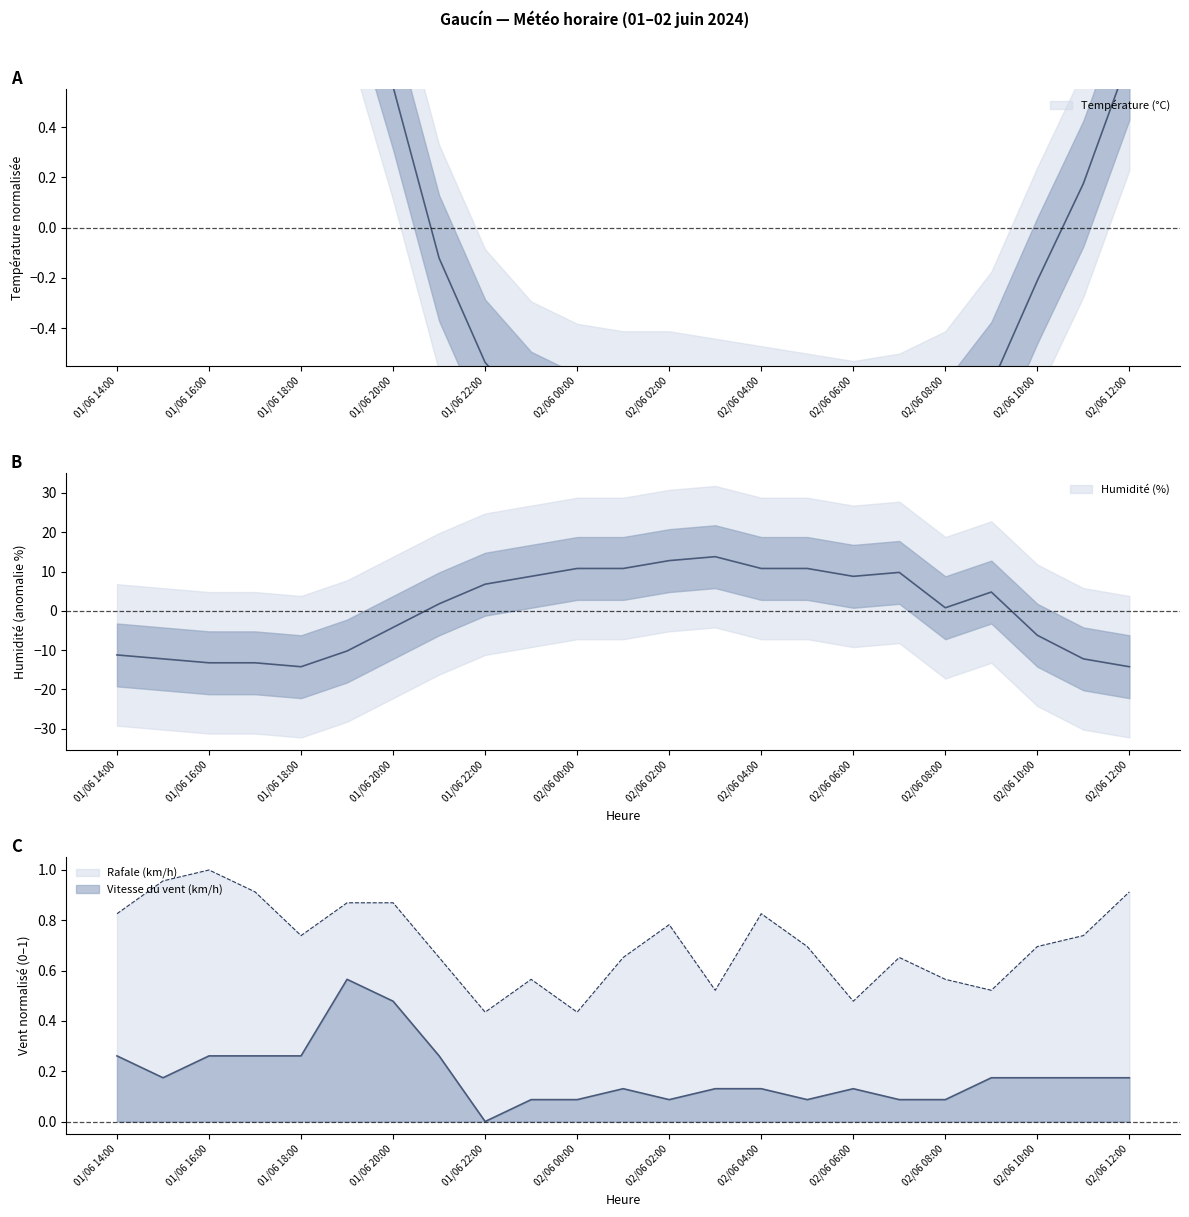

Reading left to right, transcribe all the data shown in this chart.

Température (°C): 1.3	1.4	1.6	1.6	1.8	1.2	0.6	-0.1	-0.5	-0.7	-0.8	-0.9	-0.9	-0.9	-0.9	-1.0	-1.0	-1.0	-0.9	-0.6	-0.2	0.2	0.7
Humidité (%): -11.2	-12.2	-13.2	-13.2	-14.2	-10.2	-4.2	1.8	6.8	8.8	10.8	10.8	12.8	13.8	10.8	10.8	8.8	9.8	0.8	4.8	-6.2	-12.2	-14.2
Vitesse du vent (km/h): 0.3	0.2	0.3	0.3	0.3	0.6	0.5	0.3	0.0	0.1	0.1	0.1	0.1	0.1	0.1	0.1	0.1	0.1	0.1	0.2	0.2	0.2	0.2
Rafale (km/h): 0.8	1.0	1.0	0.9	0.7	0.9	0.9	0.7	0.4	0.6	0.4	0.7	0.8	0.5	0.8	0.7	0.5	0.7	0.6	0.5	0.7	0.7	0.9